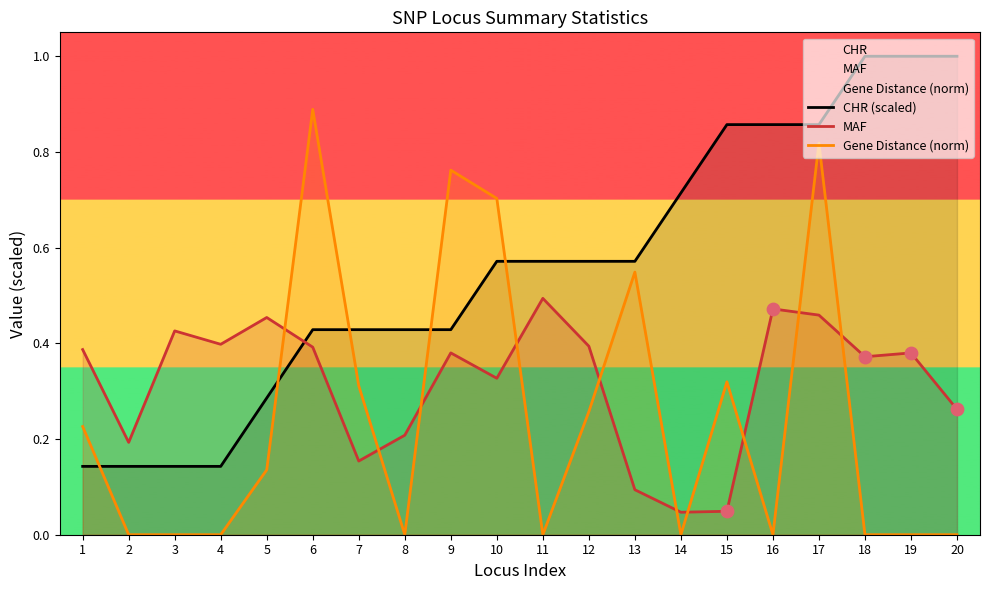

What is the total value across all series at 5?

0.9